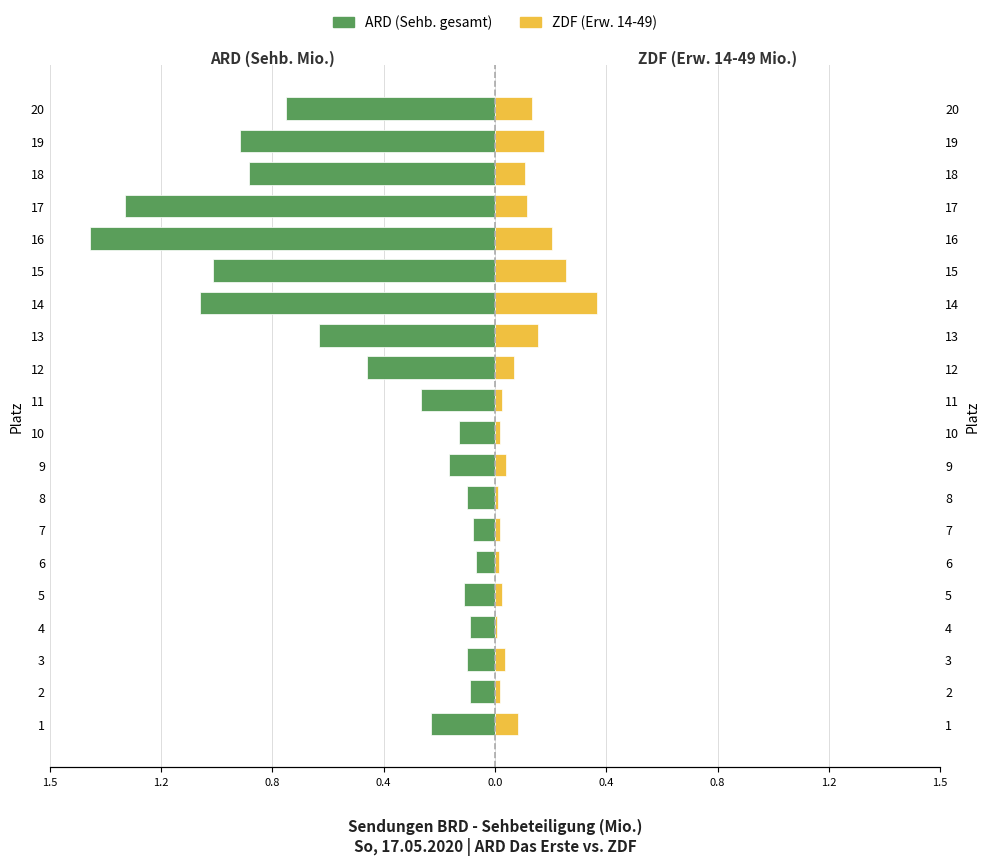

True or false: ZDF (Erw. 14-49) has a value of 0.0 at 10.

True